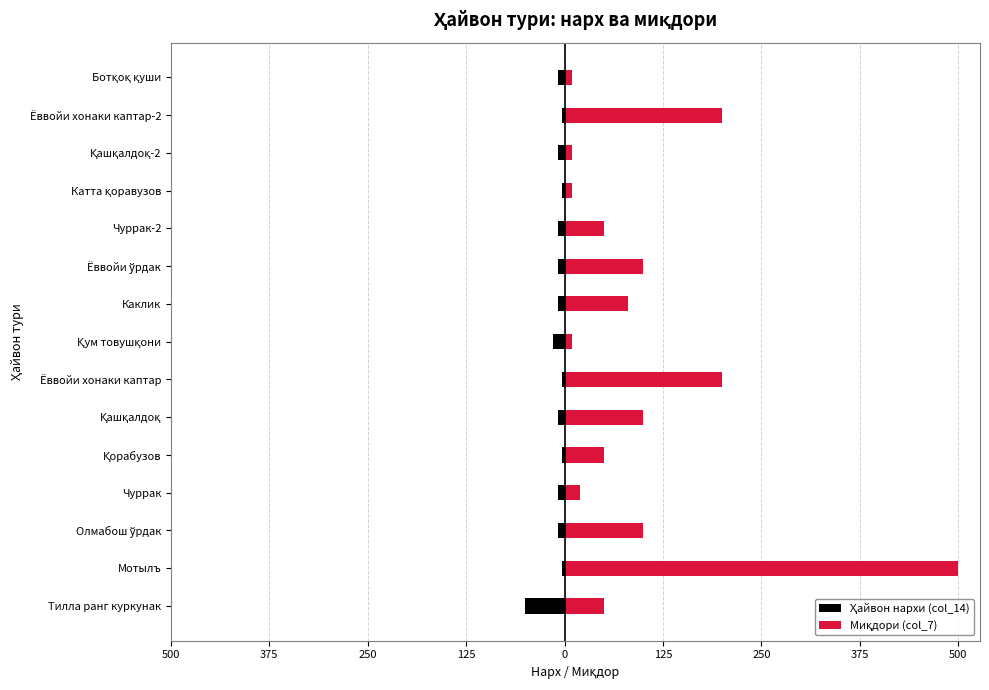

What is the difference between the highest and lowest values at Ёввойи хонаки каптар-2?

203